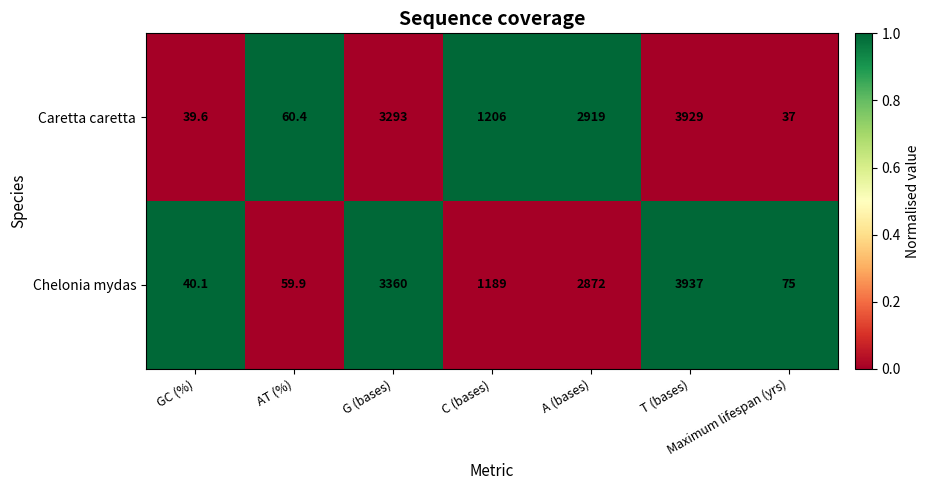

Which series has the largest range (max minus min)?

Chelonia mydas